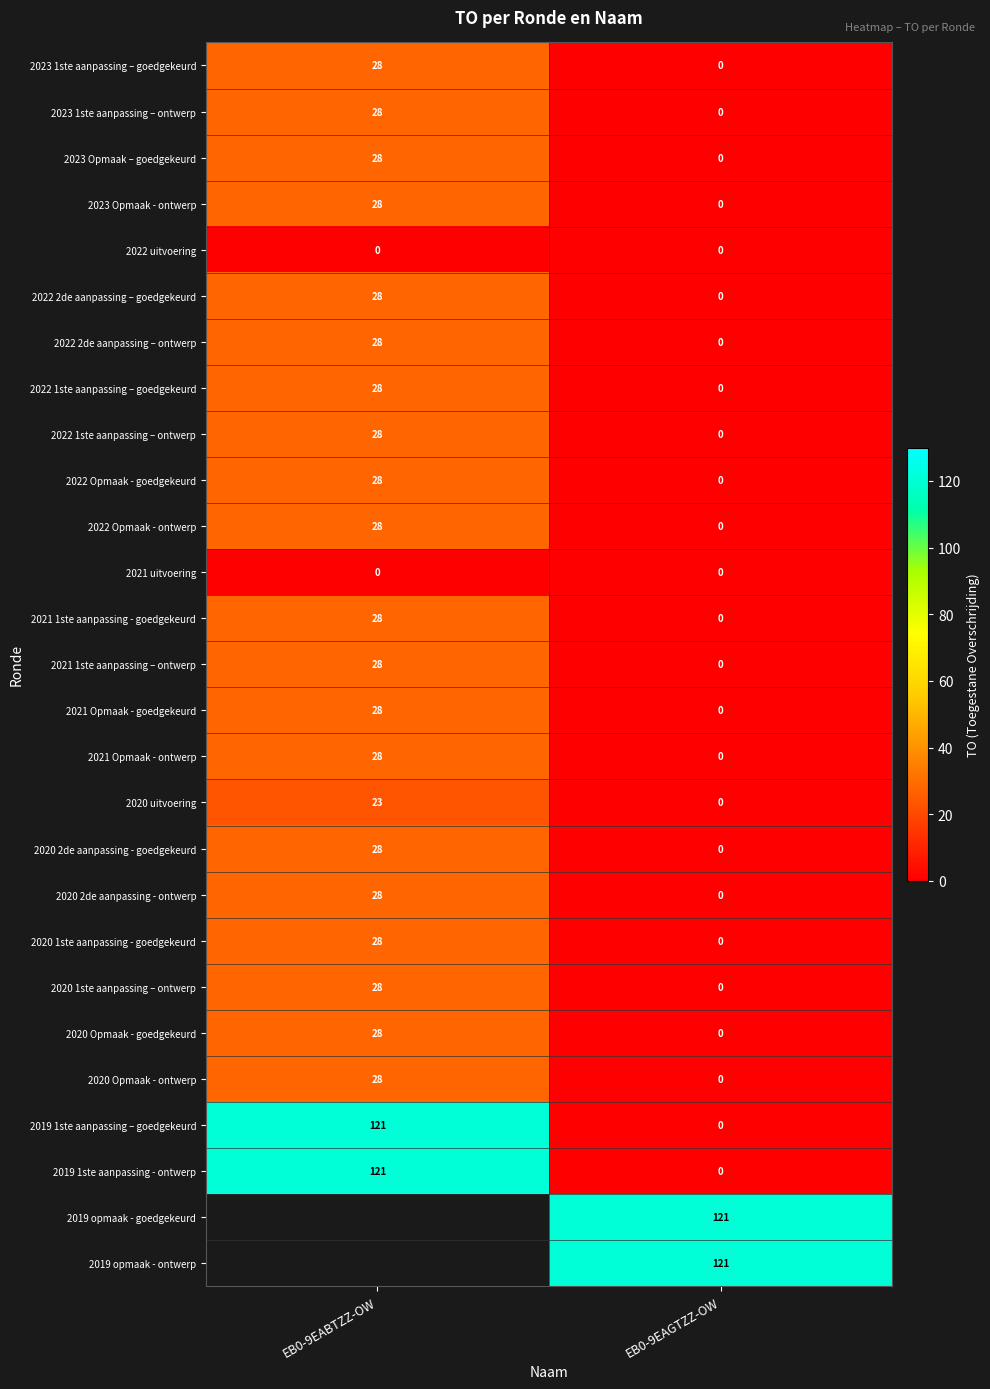

List the labels in order of 2019 1ste aanpassing – goedgekeurd value, smallest first.

EB0-9EAGTZZ-OW, EB0-9EABTZZ-OW